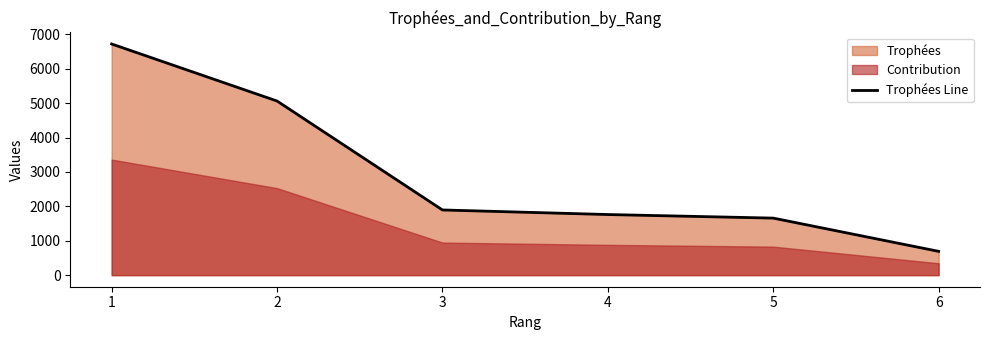

What is the average value?

2964